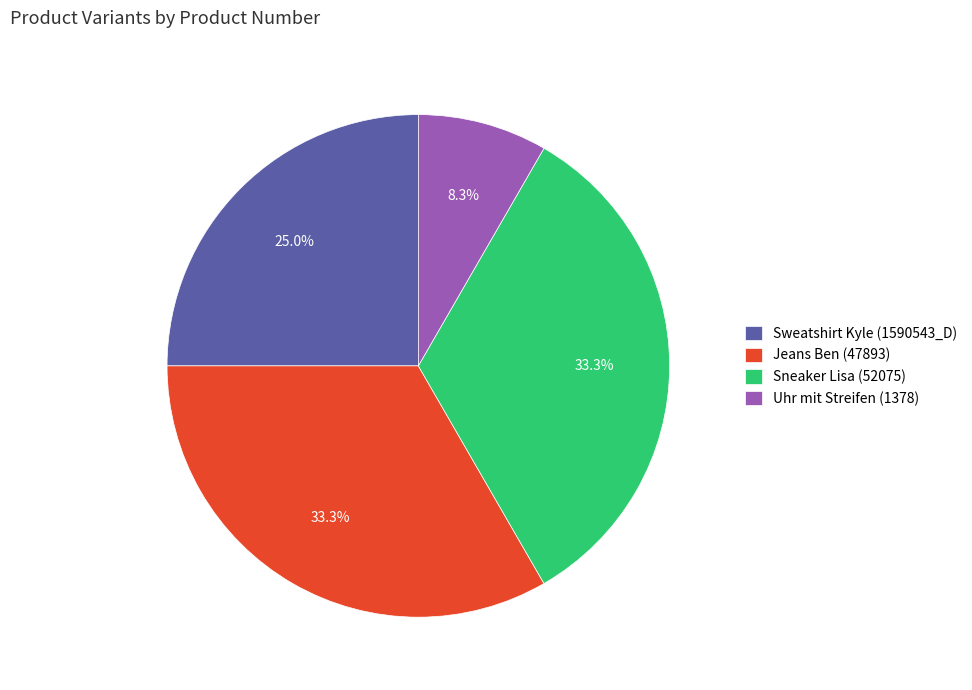

Does Sweatshirt Kyle (1590543_D) represent more than half of the total?

No